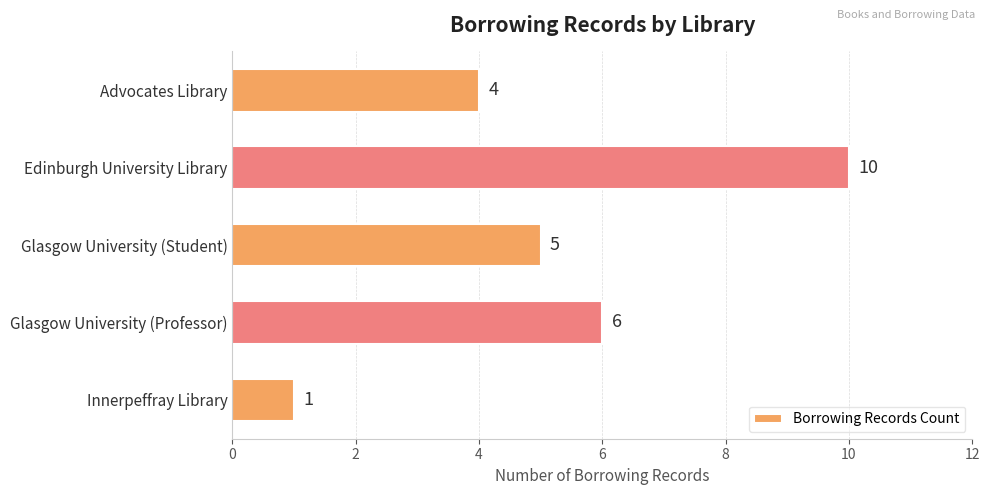

How many bars are there in total?

5